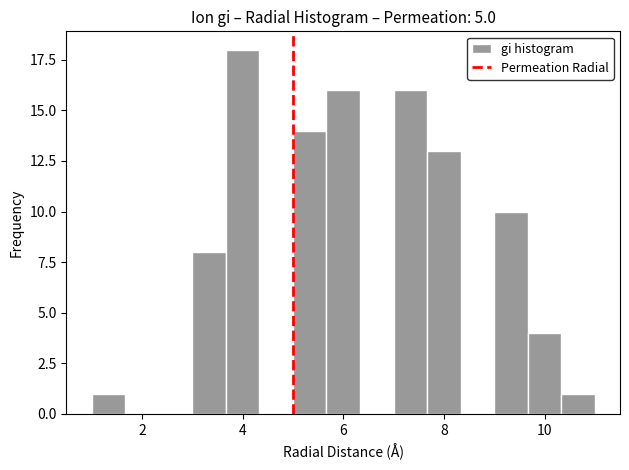

Around what value on the x-axis is the tallest bar? Give the approximate position of its centre, as read against the axis.

4.0